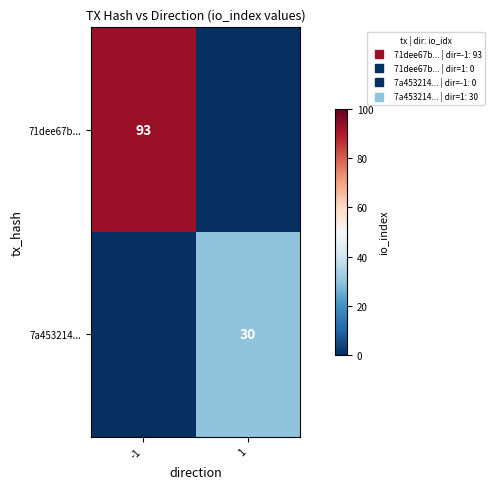

What is the sum of the 7a453214... values at 1 and -1?

30